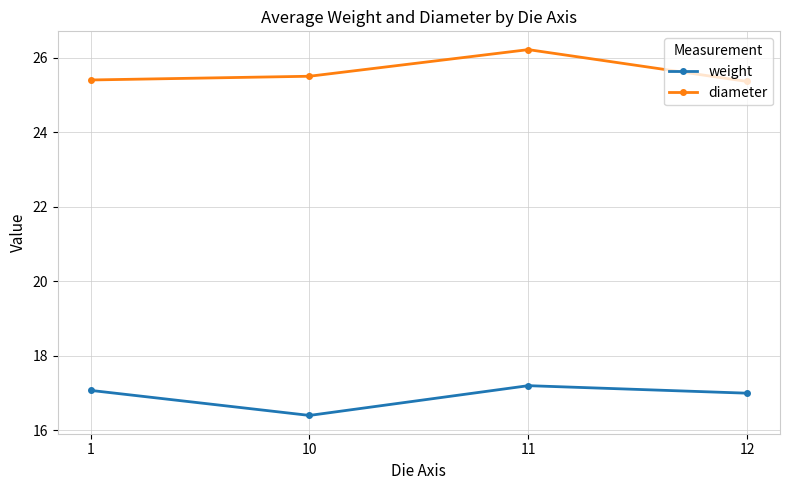

True or false: weight has more than 0 points higher than both neighbors.

True